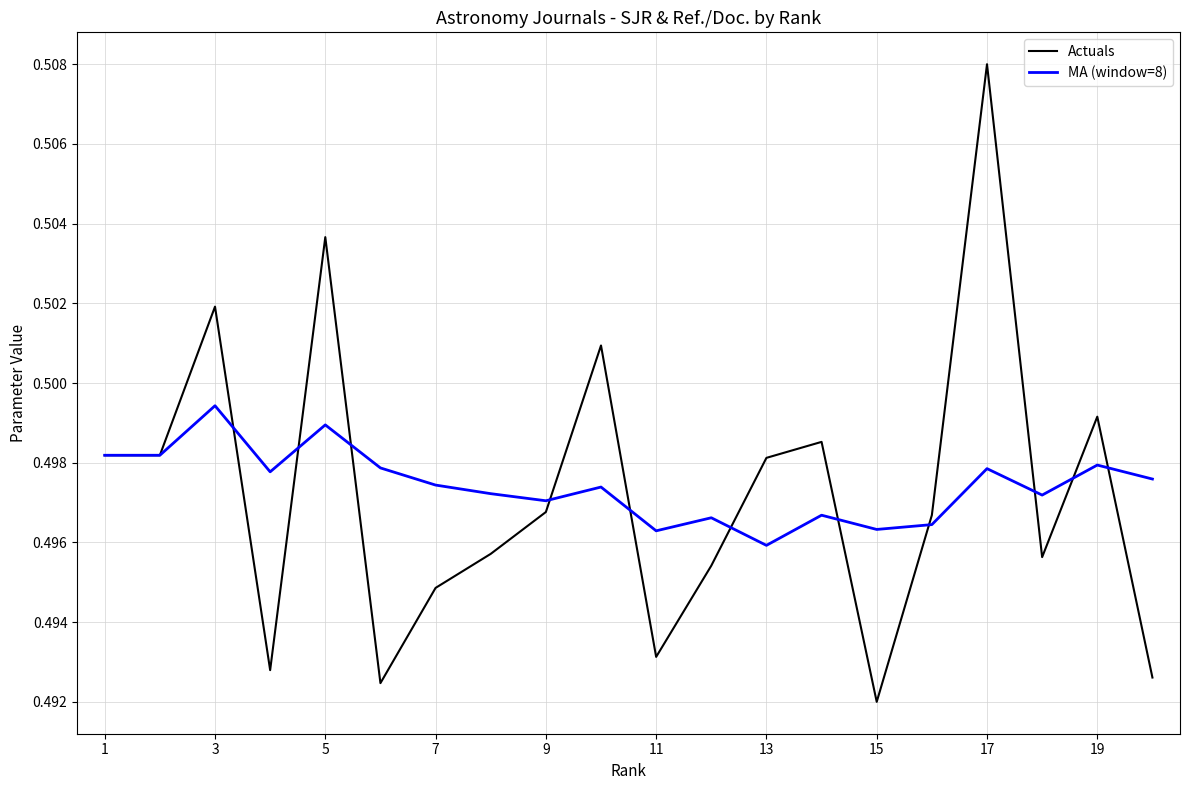

What are all the series names shown in the legend?

Actuals, MA (window=8)